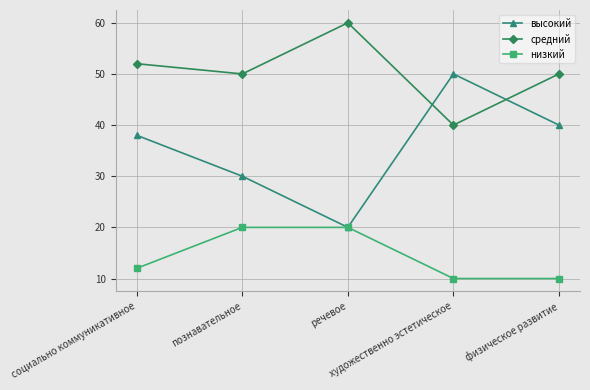

What is the lowest value of the низкий series?

10